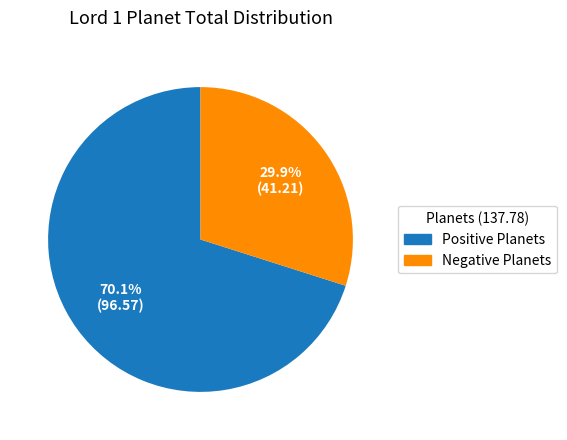

Rank the categories by value from highest to lowest.

Positive Planets, Negative Planets